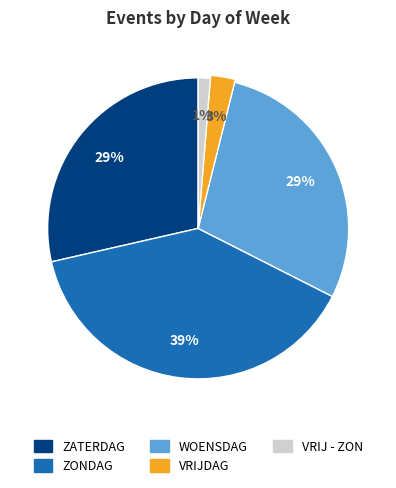

Does any single category account for the majority?

No